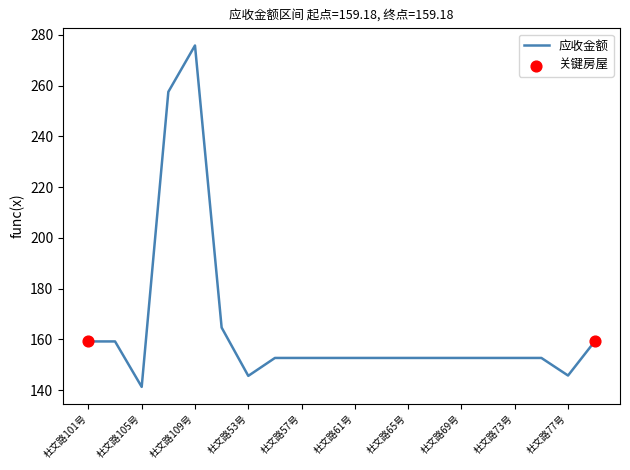

What is the maximum value shown in the chart?

275.8